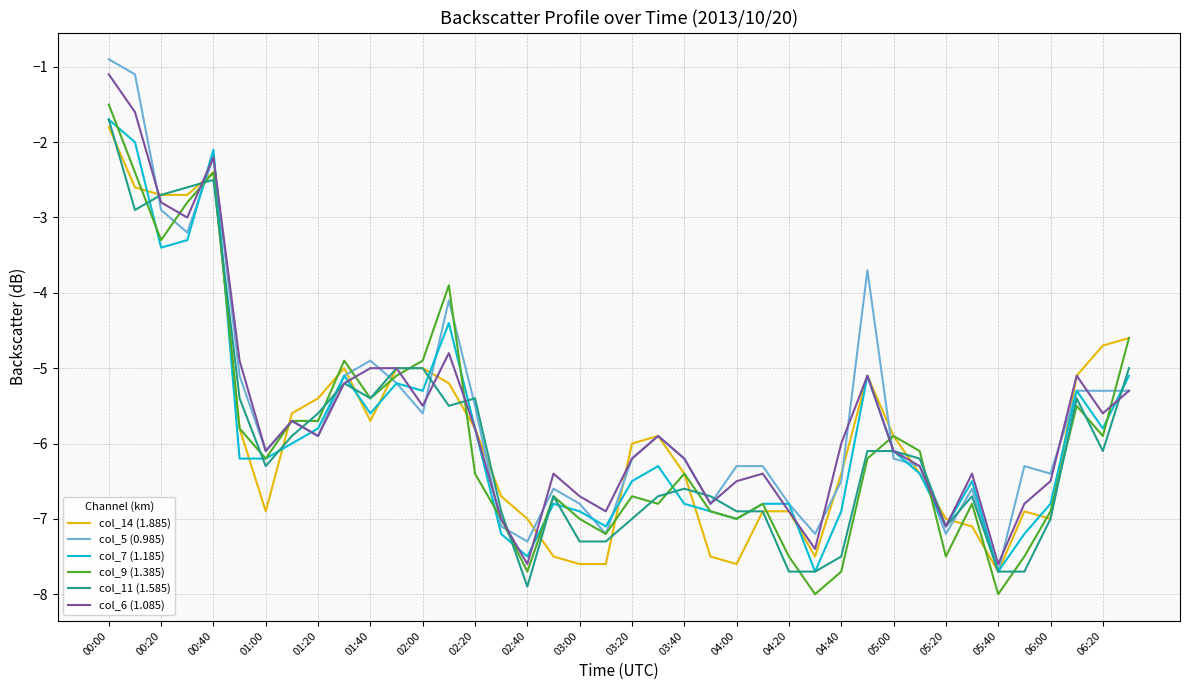

Reading right to left, extract all data points from this chart.

col_14 (1.885): -4.6	-4.7	-5.1	-7.0	-6.9	-7.7	-7.1	-7.0	-6.4	-5.9	-5.1	-6.4	-7.5	-6.9	-6.9	-7.6	-7.5	-6.4	-5.9	-6.0	-7.6	-7.6	-7.5	-7.0	-6.7	-5.8	-5.2	-5.0	-5.0	-5.7	-5.0	-5.4	-5.6	-6.9	-5.8	-2.4	-2.7	-2.7	-2.6	-1.8
col_5 (0.985): -5.3	-5.3	-5.3	-6.4	-6.3	-7.7	-6.6	-7.2	-6.3	-6.2	-3.7	-6.5	-7.2	-6.8	-6.3	-6.3	-6.8	-6.2	-5.9	-6.2	-7.2	-6.8	-6.6	-7.3	-7.1	-5.5	-4.1	-5.6	-5.2	-4.9	-5.1	-5.9	-5.7	-6.1	-5.1	-2.2	-3.2	-2.9	-1.1	-0.9
col_7 (1.185): -5.1	-5.8	-5.3	-6.8	-7.2	-7.7	-6.5	-7.1	-6.4	-6.1	-5.1	-6.9	-7.7	-6.8	-6.8	-7.0	-6.9	-6.8	-6.3	-6.5	-7.1	-6.9	-6.8	-7.5	-7.2	-5.8	-4.4	-5.3	-5.2	-5.6	-5.1	-5.8	-6.0	-6.2	-6.2	-2.1	-3.3	-3.4	-2.0	-1.7
col_9 (1.385): -4.6	-5.9	-5.5	-6.9	-7.5	-8.0	-6.8	-7.5	-6.1	-5.9	-6.2	-7.7	-8.0	-7.5	-6.8	-7.0	-6.9	-6.4	-6.8	-6.7	-7.2	-7.0	-6.7	-7.7	-7.0	-6.4	-3.9	-4.9	-5.1	-5.4	-4.9	-5.7	-5.7	-6.2	-5.8	-2.4	-2.8	-3.3	-2.4	-1.5
col_11 (1.585): -5.0	-6.1	-5.4	-7.0	-7.7	-7.7	-6.7	-7.1	-6.2	-6.1	-6.1	-7.5	-7.7	-7.7	-6.9	-6.9	-6.7	-6.6	-6.7	-7.0	-7.3	-7.3	-6.7	-7.9	-6.9	-5.4	-5.5	-5.0	-5.0	-5.4	-5.2	-5.6	-5.9	-6.3	-5.4	-2.5	-2.6	-2.7	-2.9	-1.7
col_6 (1.085): -5.3	-5.6	-5.1	-6.5	-6.8	-7.6	-6.4	-7.1	-6.3	-6.1	-5.1	-6.0	-7.4	-6.9	-6.4	-6.5	-6.8	-6.2	-5.9	-6.2	-6.9	-6.7	-6.4	-7.6	-7.0	-5.8	-4.8	-5.5	-5.0	-5.0	-5.2	-5.9	-5.7	-6.1	-4.9	-2.2	-3.0	-2.8	-1.6	-1.1